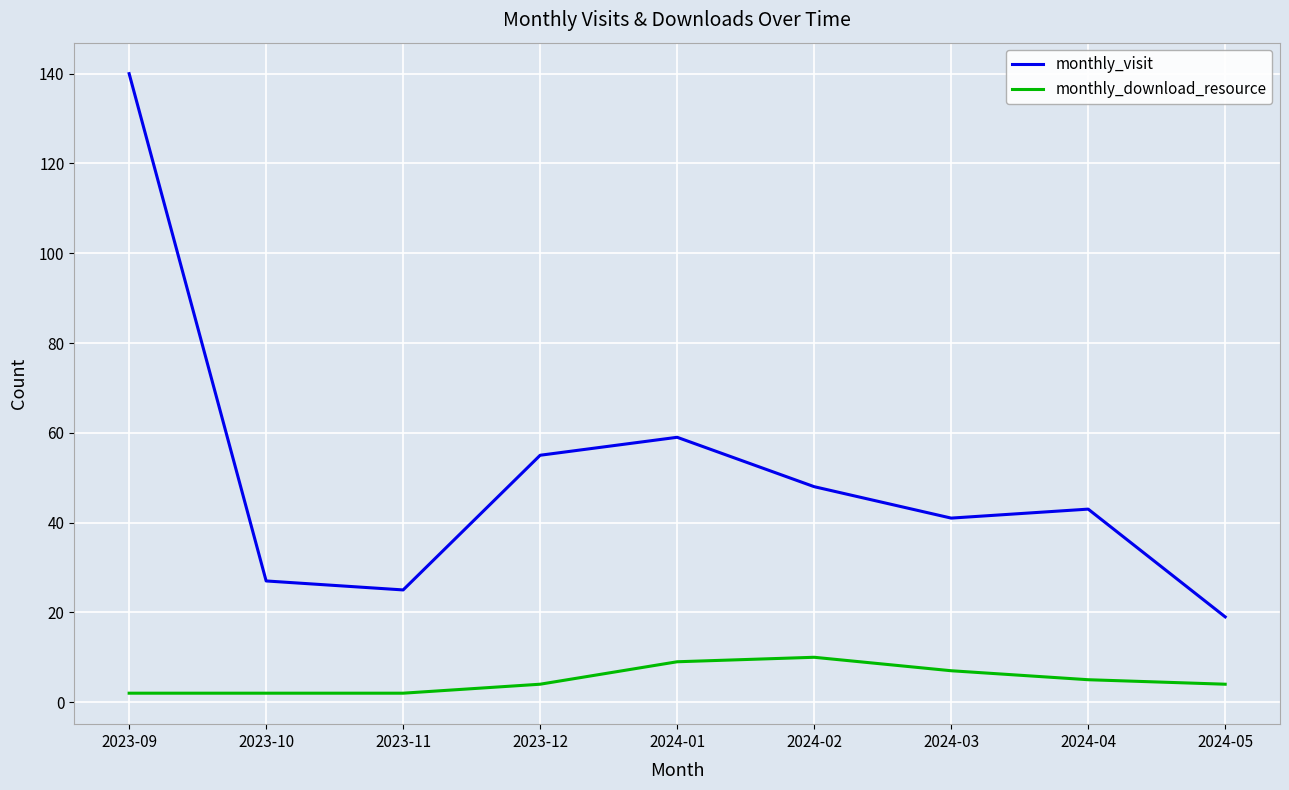

Where is the first local minimum for monthly_visit?

2023-11